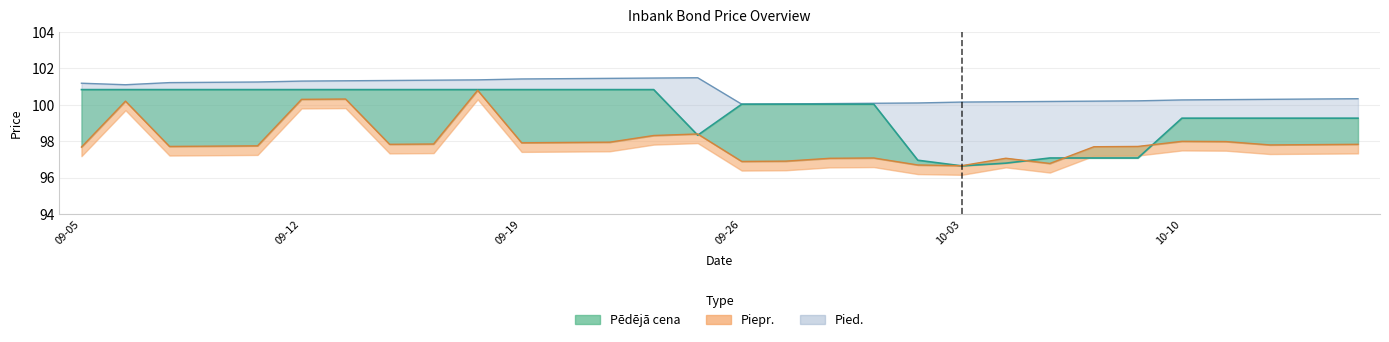

Does the chart have visible grid lines?

Yes